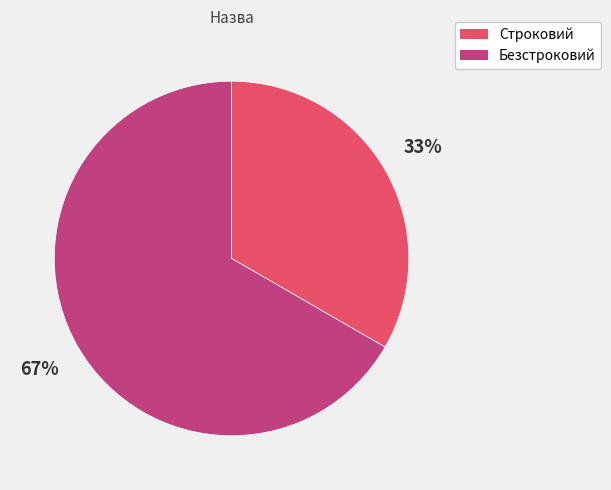

What is the largest slice in the pie chart?

Безстроковий